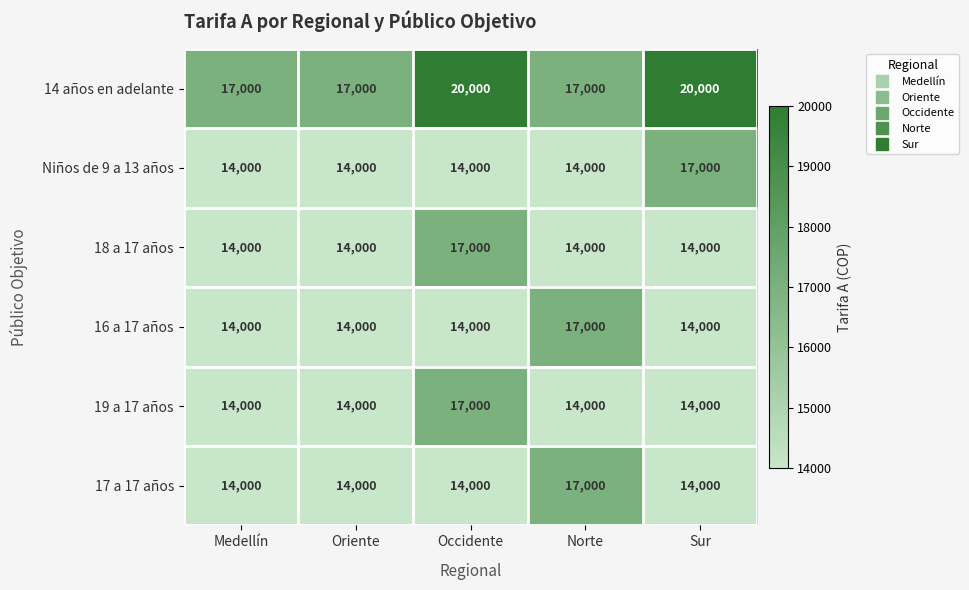

The value of 19 a 17 años at Sur is 14000. True or false?

True